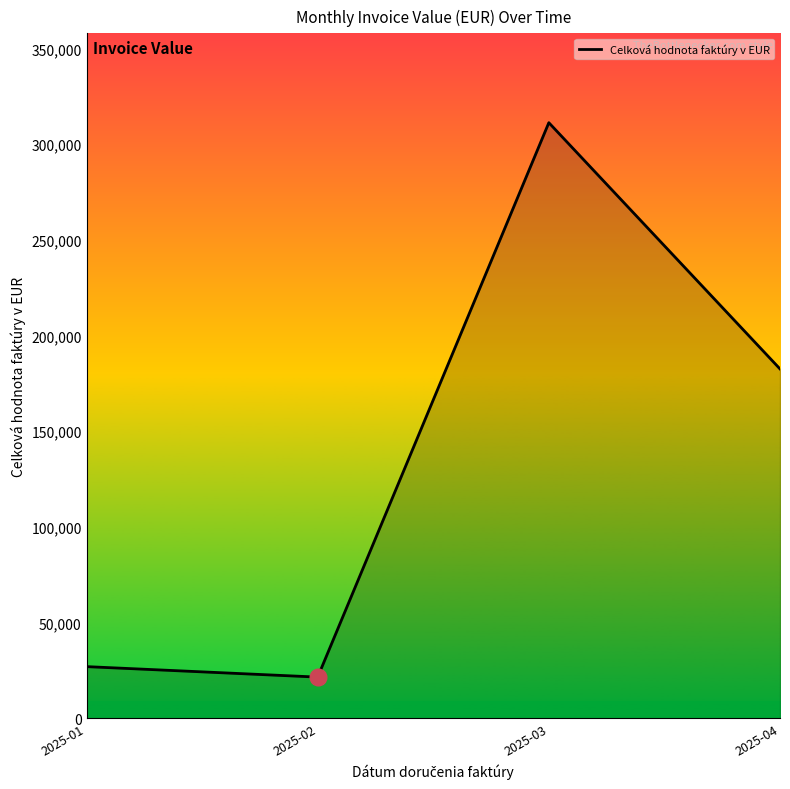

Which has a higher value, 2025-01 or 2025-03?

2025-03